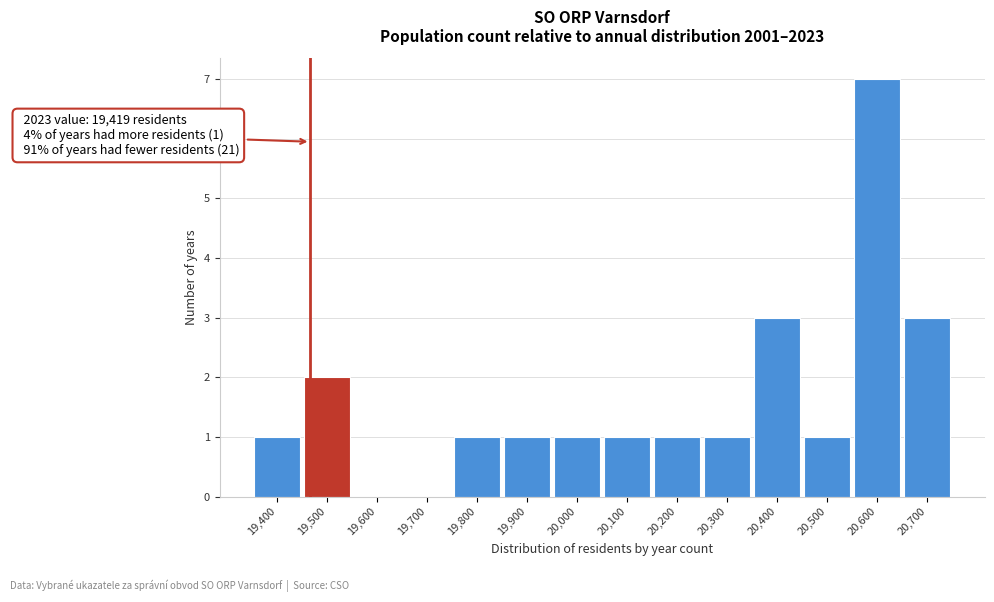

Reading left to right, transcribe all the data shown in this chart.

19,400=1	19,500=2	19,600=0	19,700=0	19,800=1	19,900=1	20,000=1	20,100=1	20,200=1	20,300=1	20,400=3	20,500=1	20,600=7	20,700=3